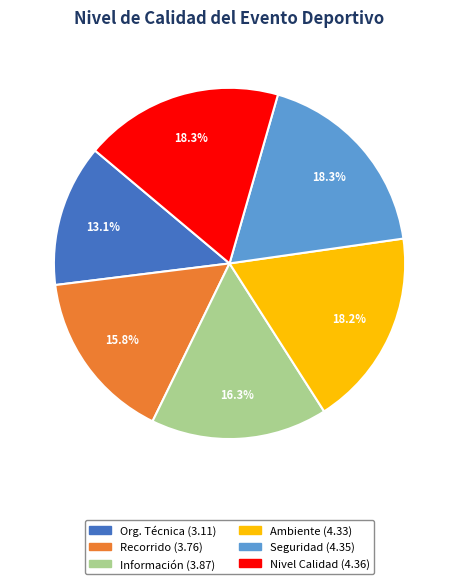

Is there any slice that represents more than half of the pie?

No